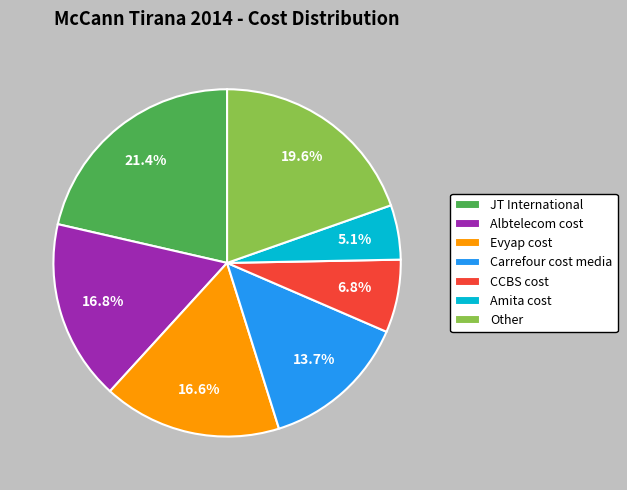

Does any single category account for the majority?

No